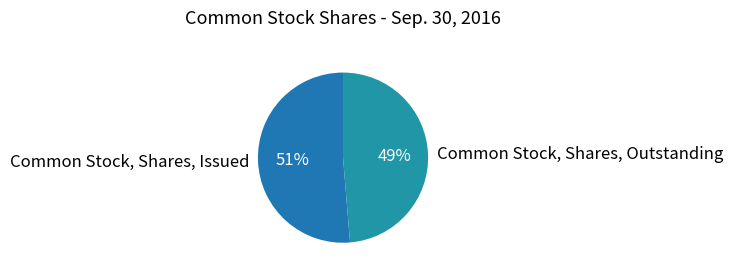

Do Common Stock, Shares, Outstanding and Common Stock, Shares, Issued together represent more than half of the pie?

Yes